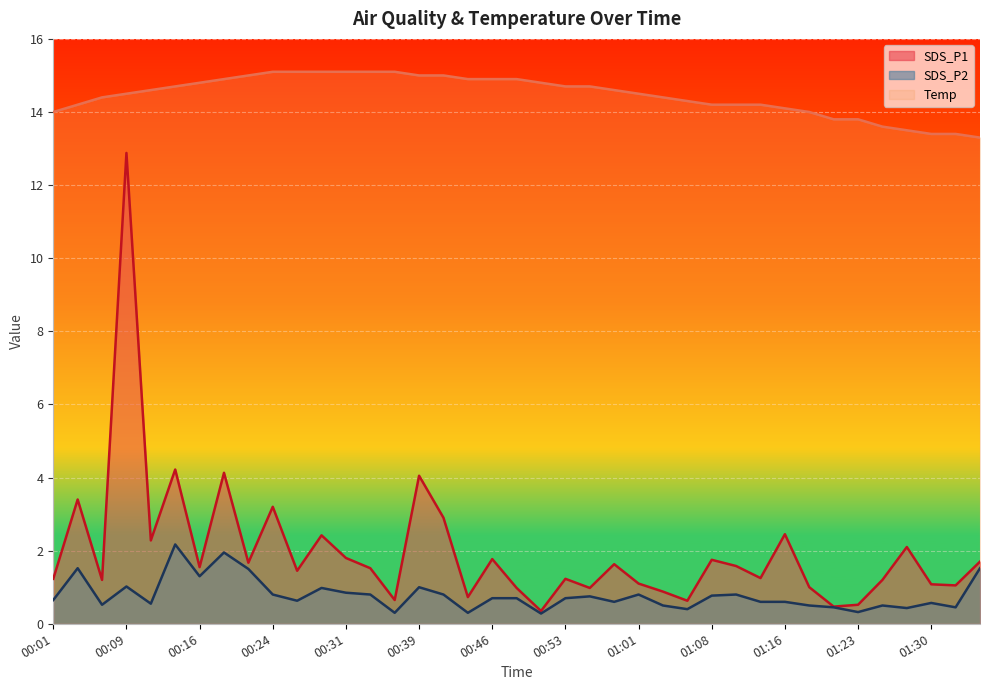

Which category has the highest value in the Temp series?

00:24